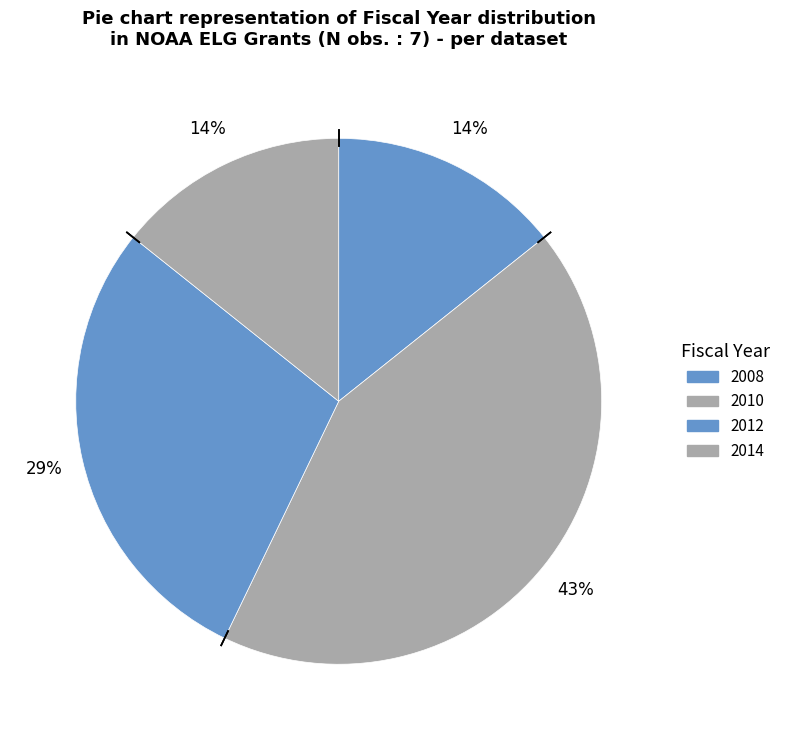

Is there any slice that represents more than half of the pie?

No